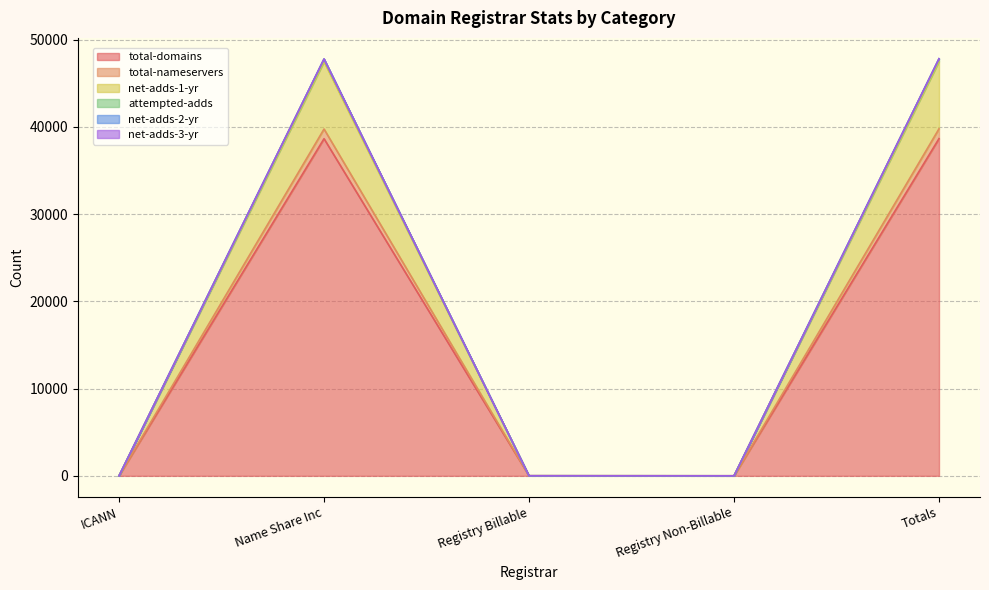

True or false: total-domains and attempted-adds intersect in this chart.

False